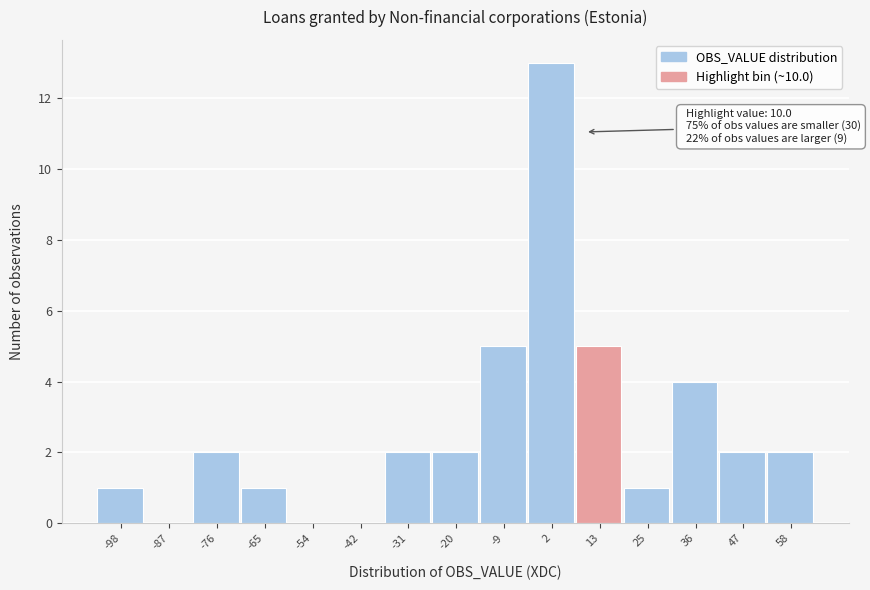

Over which range of the x-axis is the bar tallest?

-4 to 8